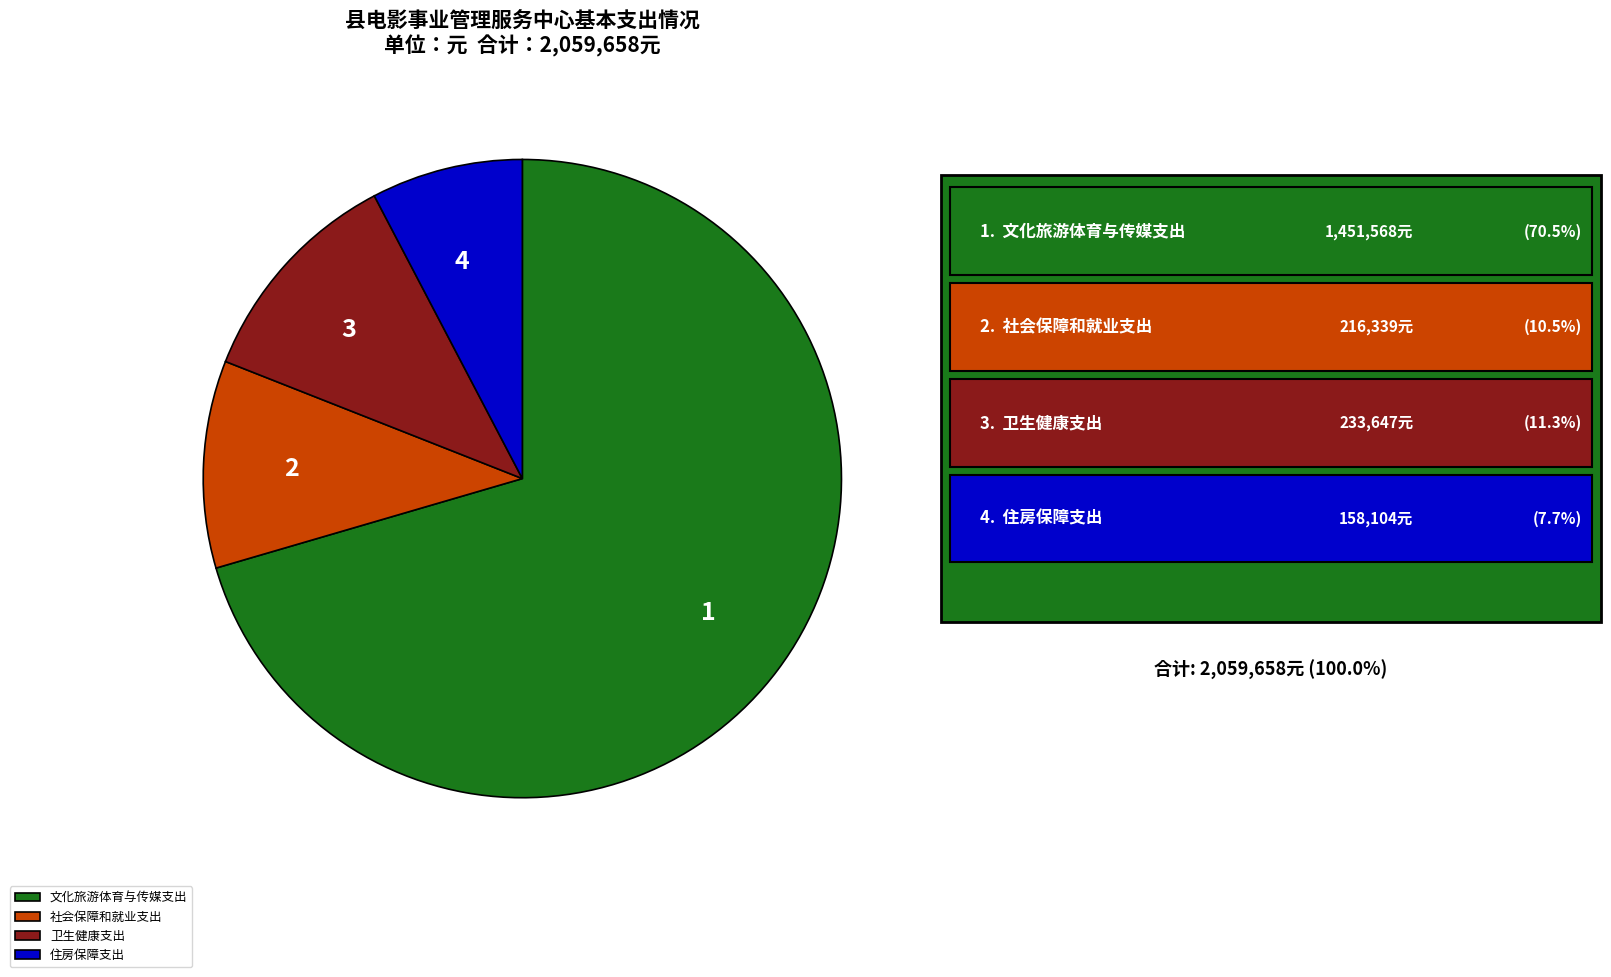

Is there any slice that represents more than half of the pie?

Yes